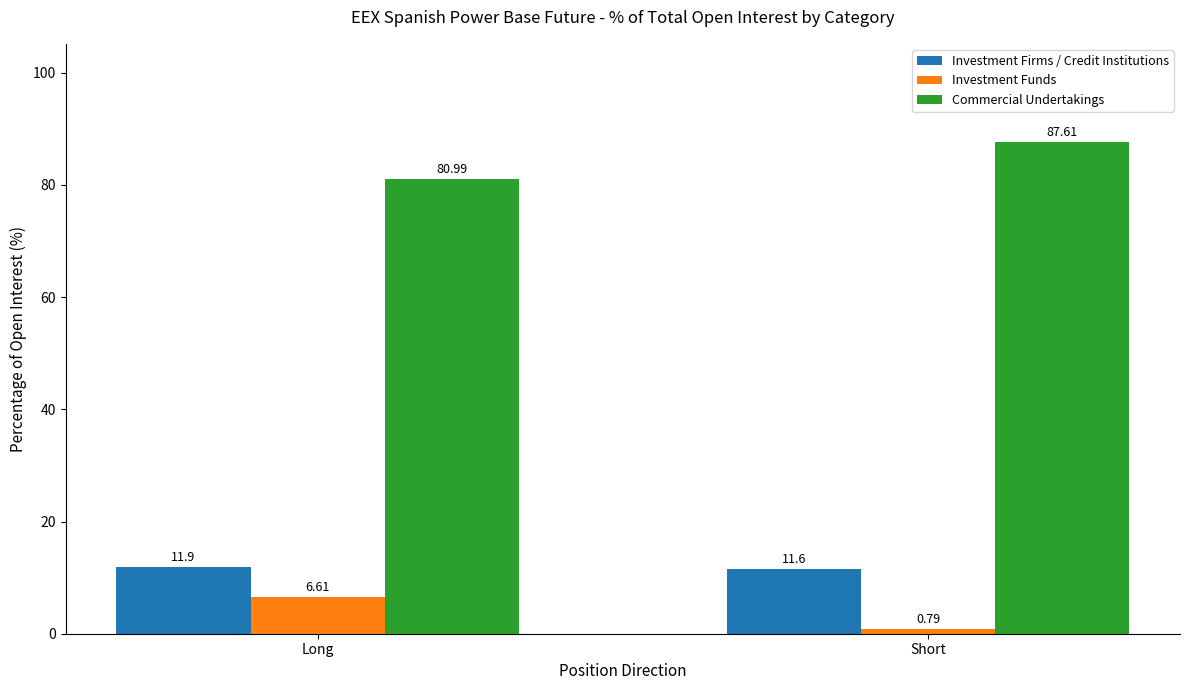

What is the total value across all series at Short?

100.0